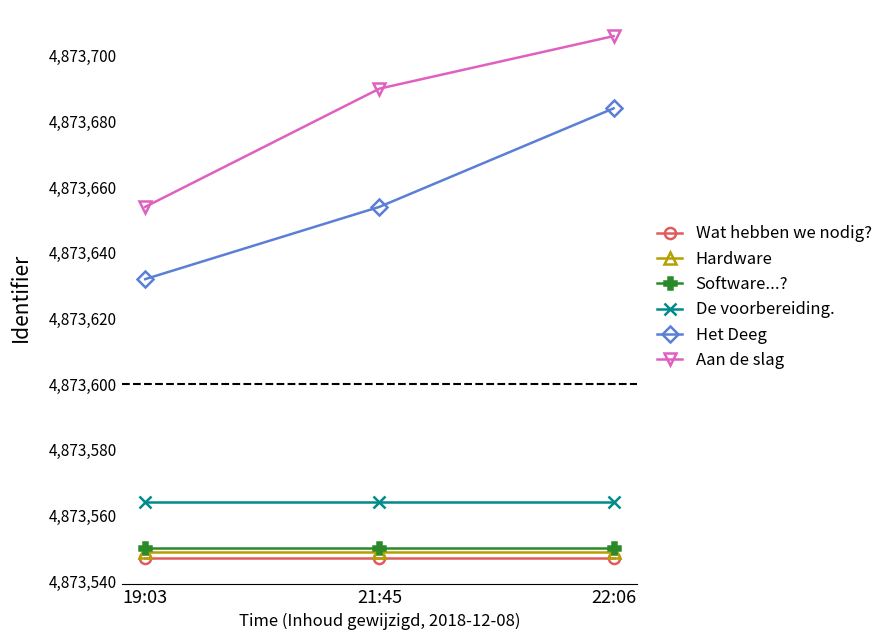

What position from the right is 22:06?

1